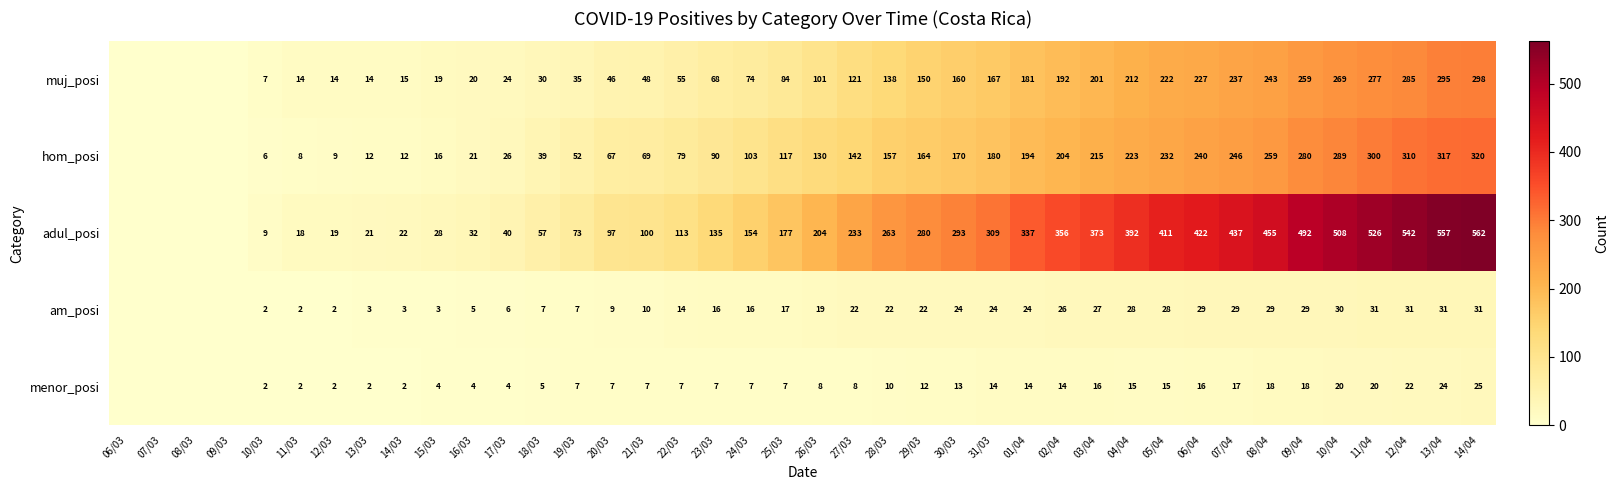

What is the sum of the muj_posi values at 20/03 and 21/03?

94